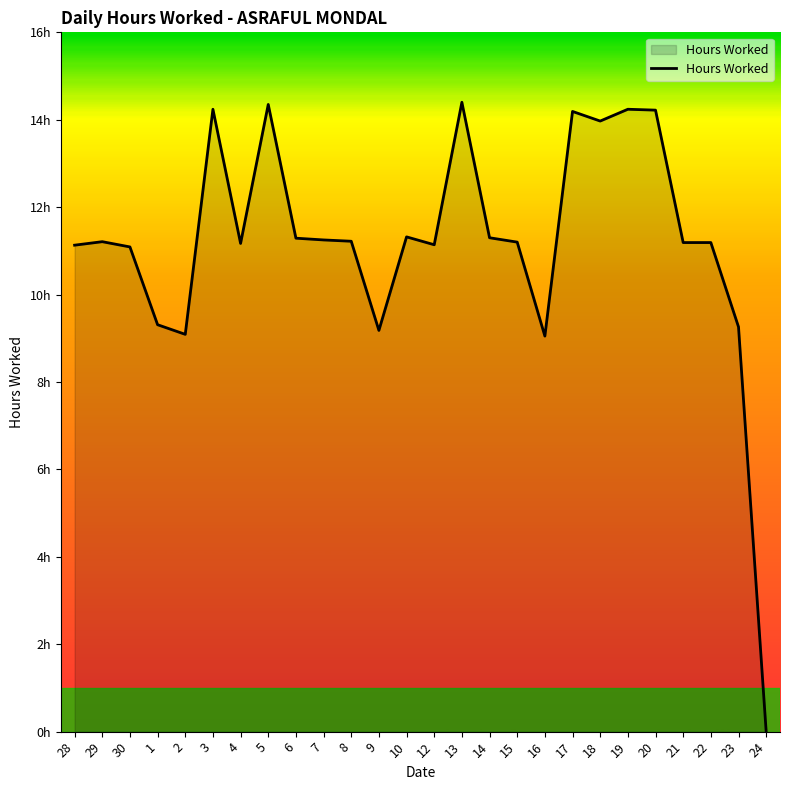

Does the chart have visible grid lines?

No